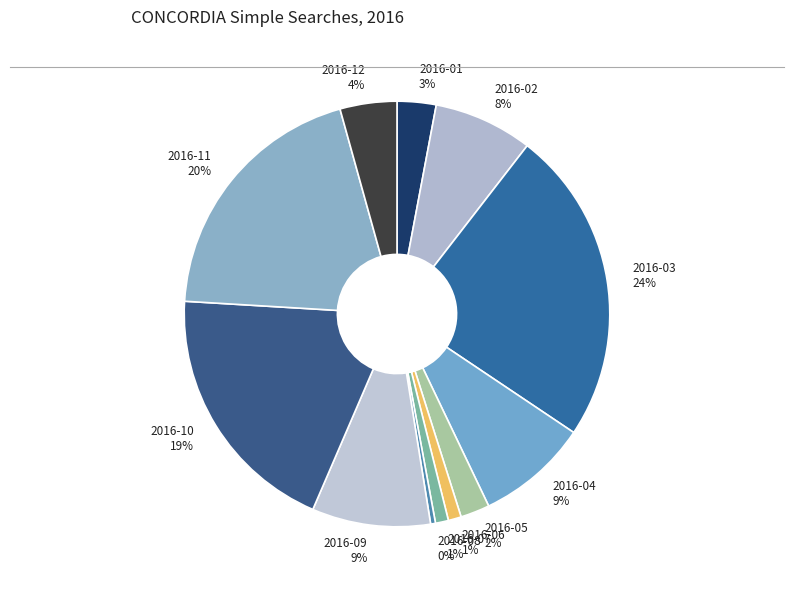

To the nearest percent, what is the difference between the 2016-10 and 2016-05 slice percentages?

17%